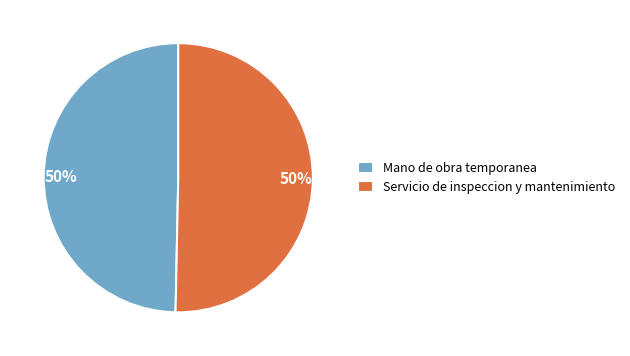

Do Mano de obra temporanea and Servicio de inspeccion y mantenimiento together represent more than half of the pie?

Yes